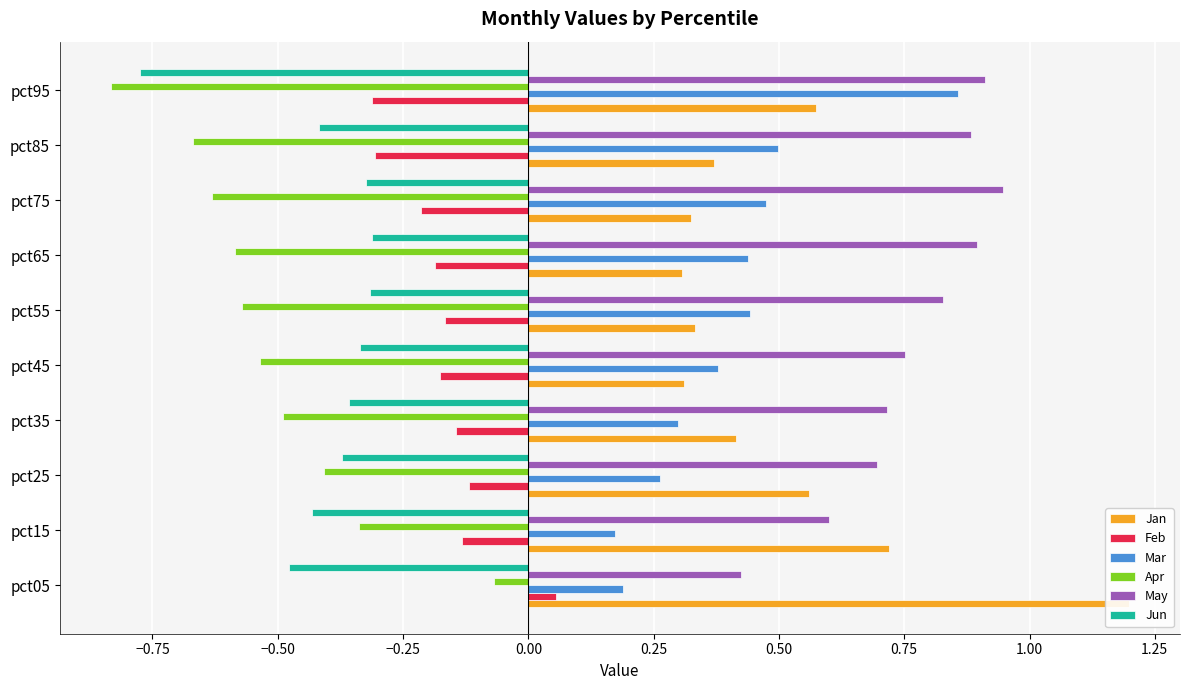

Between pct95 and pct45, which is larger?

pct95